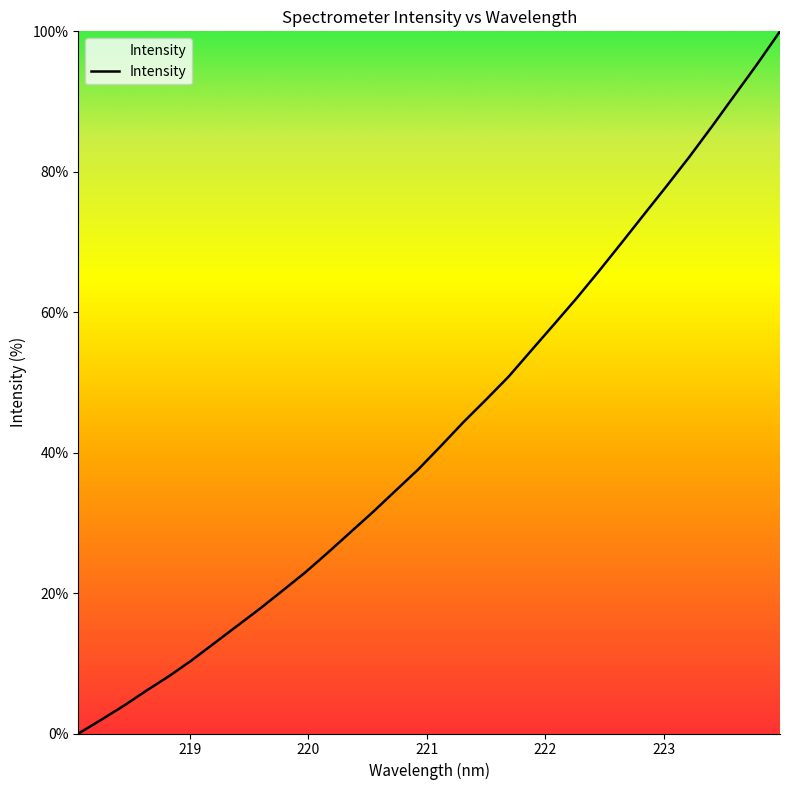

What is the difference between the maximum and minimum values?

100.0